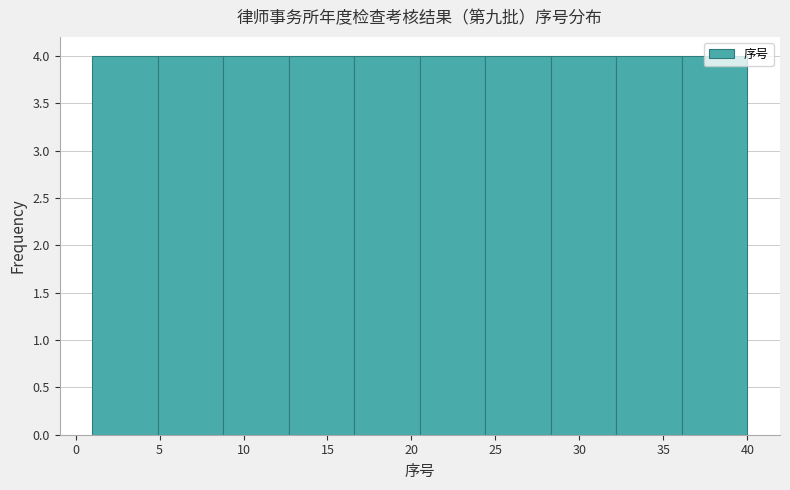

Reading left to right, list every bar in this chart as the range it spans on the x-axis followed by its height. Neither the bar edges nor the heights are printed on the chart, so give them approximately, as read against the axes.

1.0 to 4.9: 4
4.9 to 8.8: 4
8.8 to 12.7: 4
12.7 to 16.6: 4
16.6 to 20.5: 4
20.5 to 24.4: 4
24.4 to 28.3: 4
28.3 to 32.2: 4
32.2 to 36.1: 4
36.1 to 40.0: 4